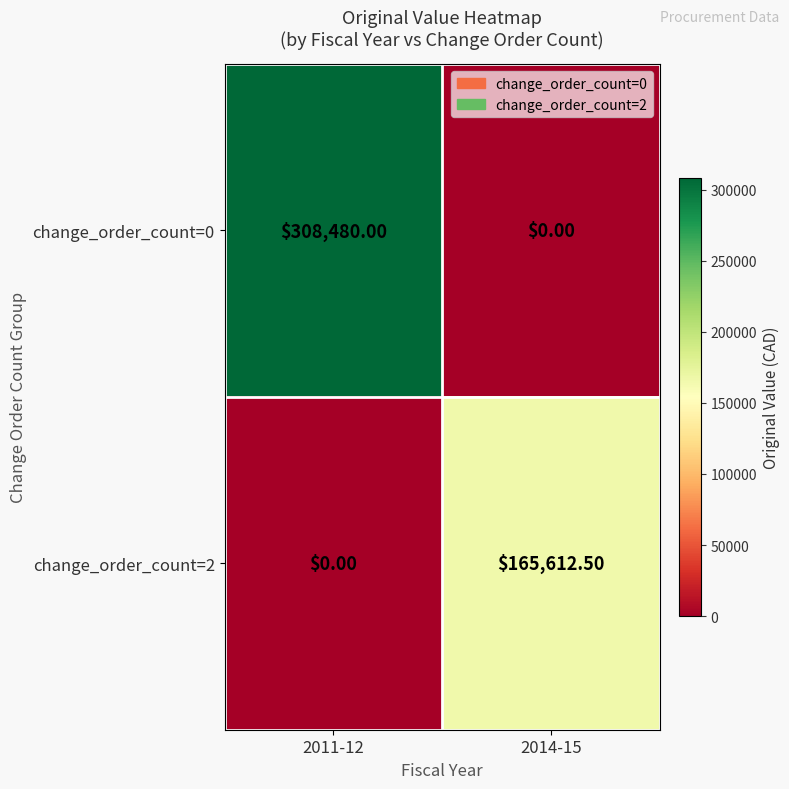

Which series has the largest range (max minus min)?

change_order_count=0